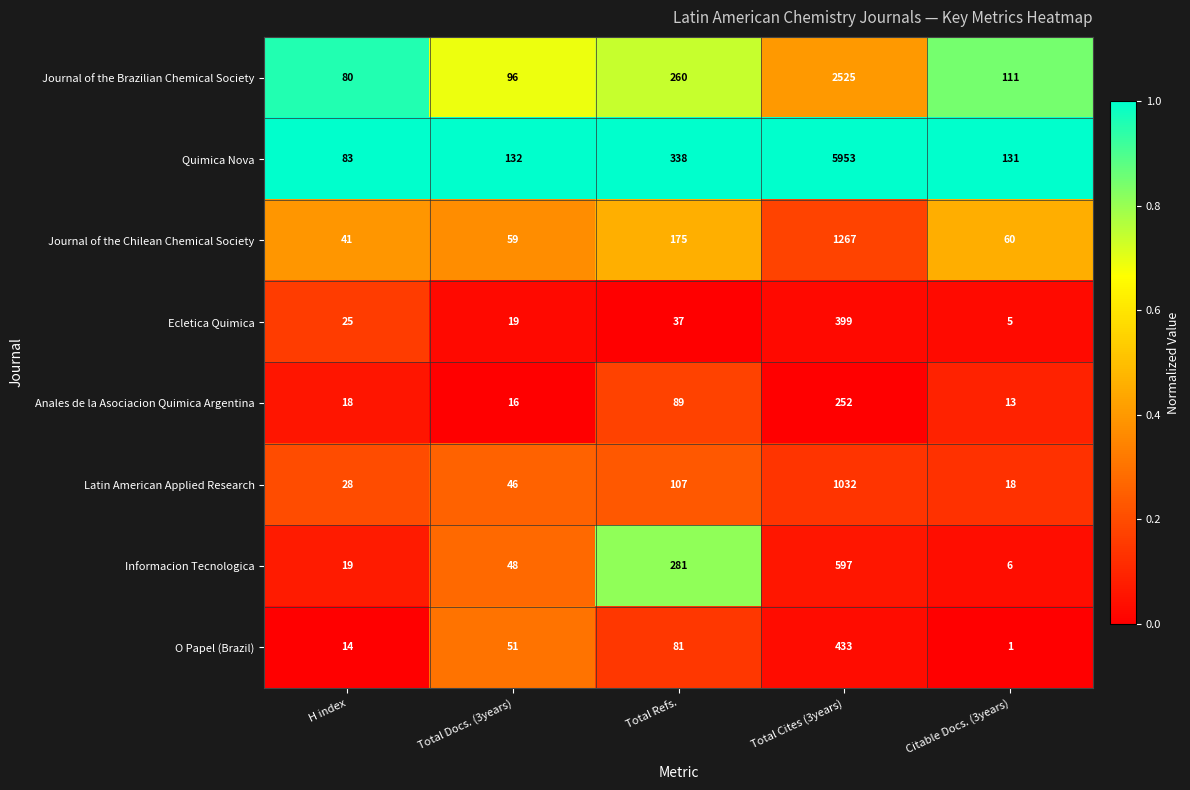

Which series has the widest spread of values?

Quimica Nova